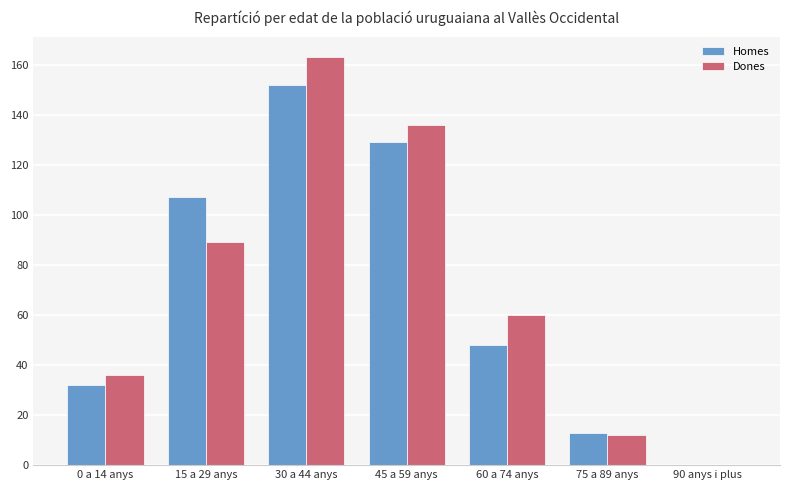

How many categories are shown in the chart?

7